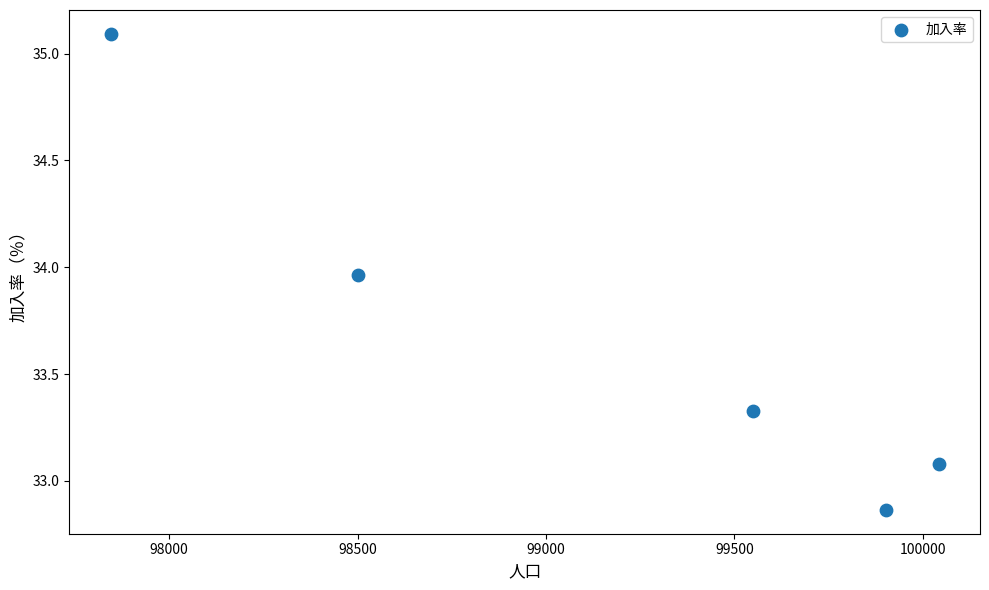

What Y value in the scatter plot is closest to 33?

33.1